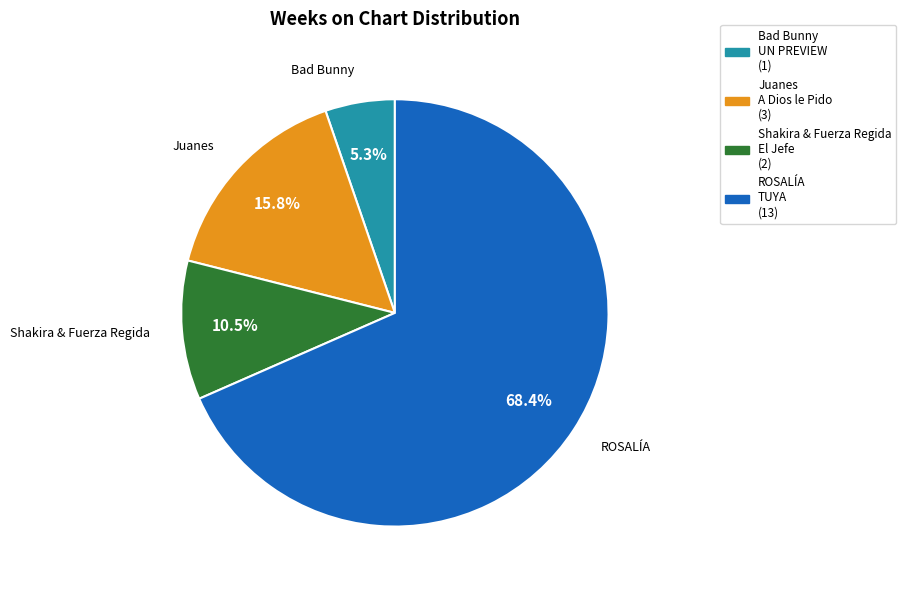

Do Shakira & Fuerza Regida El Jefe and ROSALÍA TUYA together represent more than half of the pie?

Yes